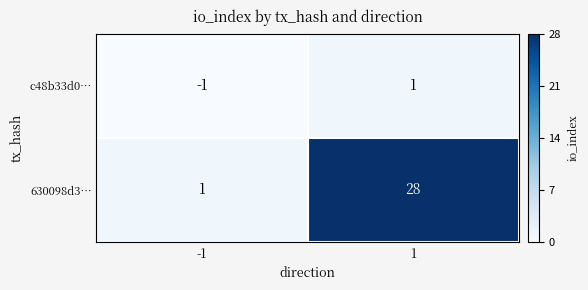

Reading left to right, what are all the values shown in this chart?

c48b33d0…: -1	1
630098d3…: 1	28